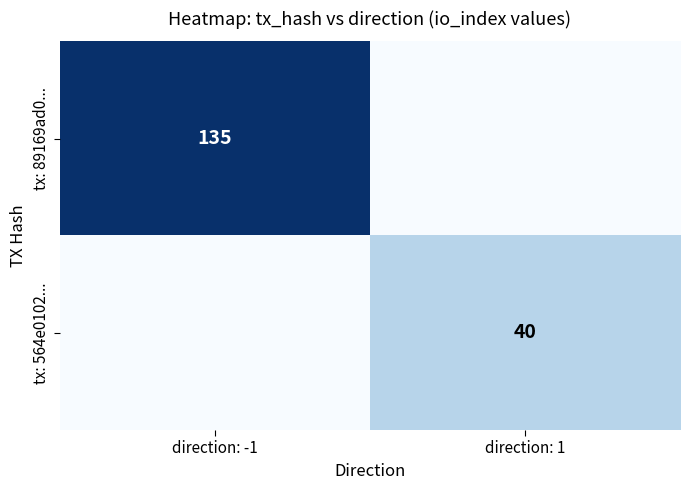

The tx: 89169ad0... series shows 135 at direction: -1. True or false?

True